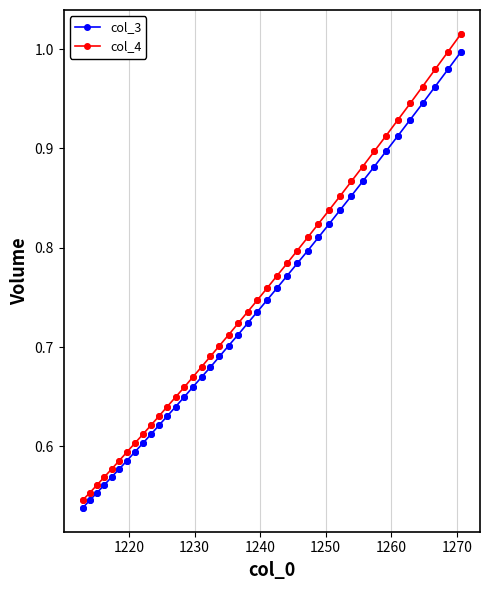

At how many categories does at least one series exceed 0?

40